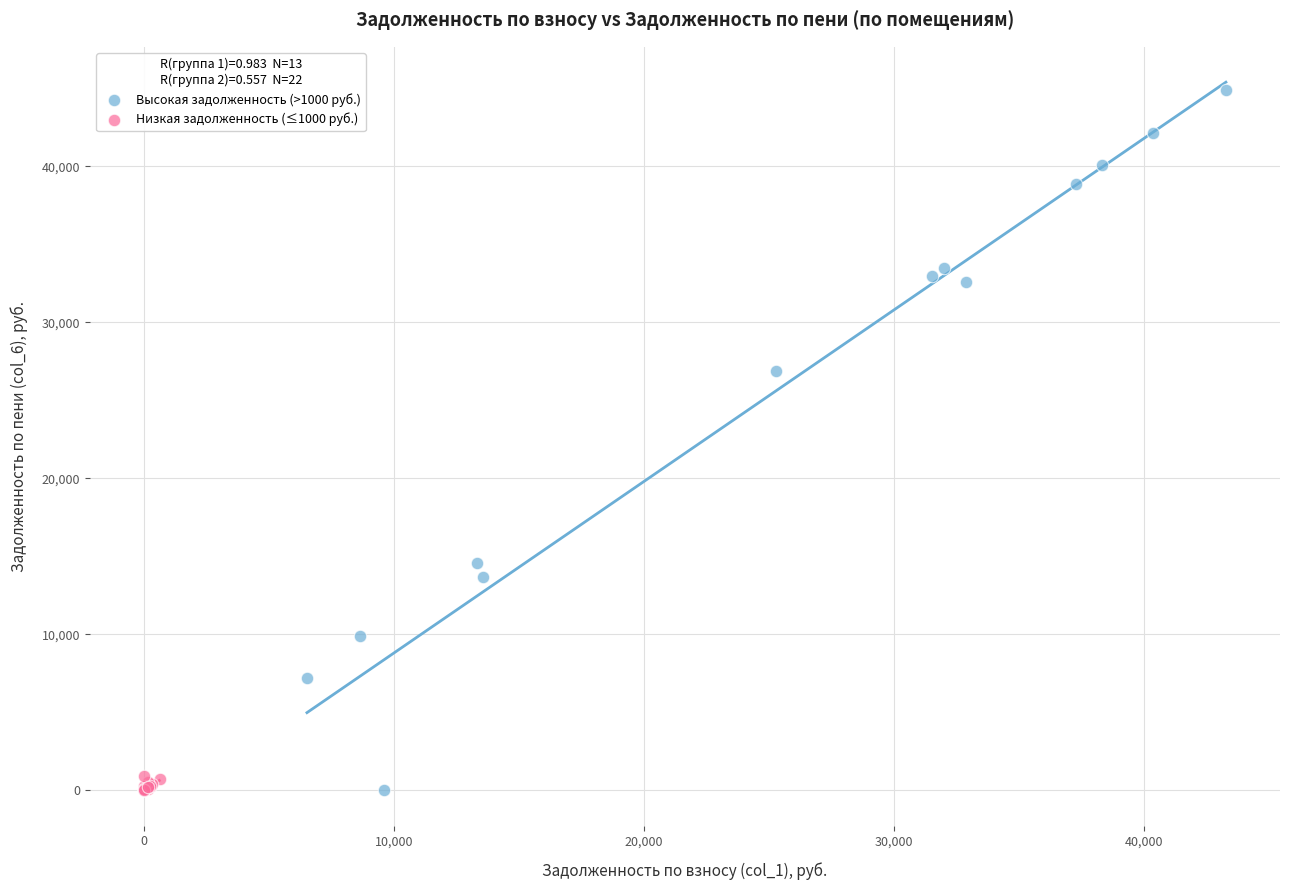

Which series reaches the maximum Y coordinate?

Высокая задолженность (>1000 руб.)